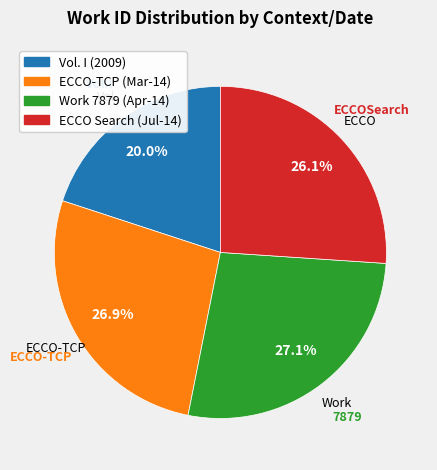

To the nearest percent, what is the difference between the largest and smallest slice percentages?

7%